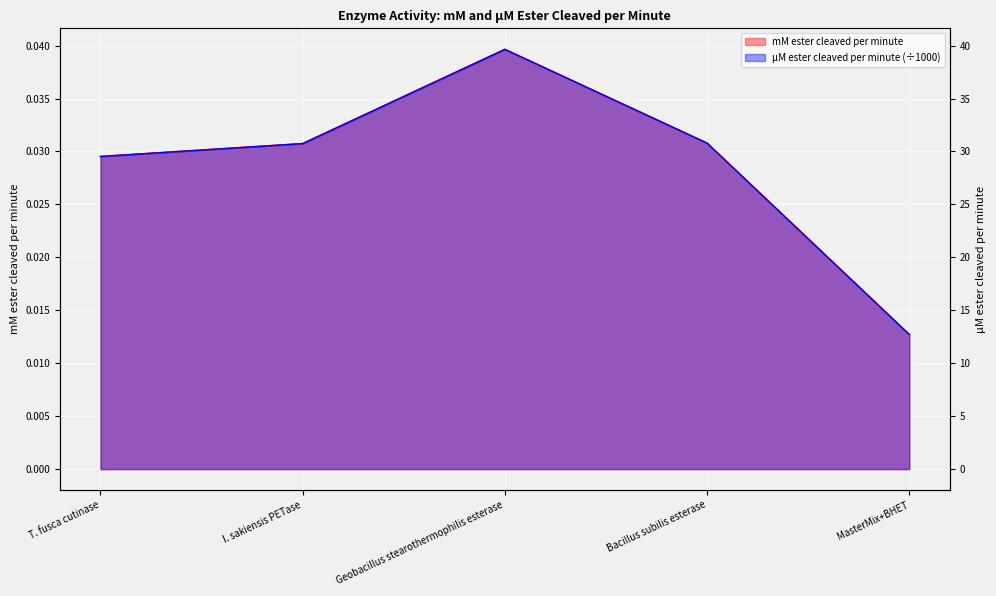

Where is the first local maximum for mM ester cleaved per minute?

Geobacillus stearothermophilis esterase